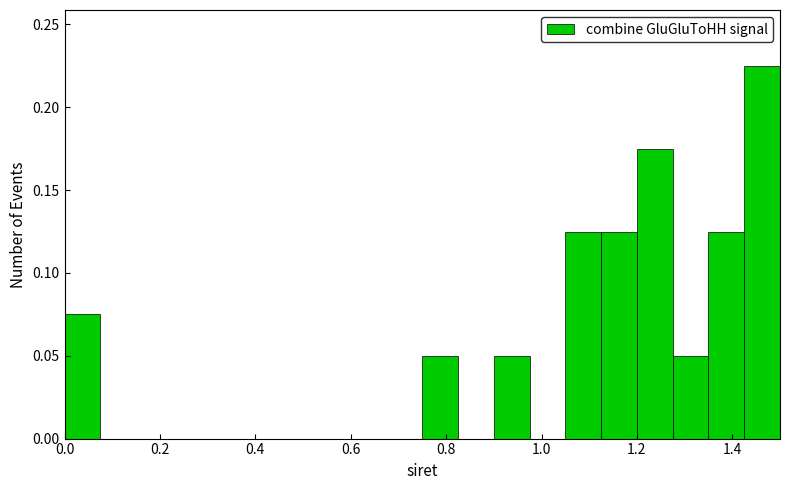

Read against the x-axis, roughly where is the centre of the tallest bar?

1.46